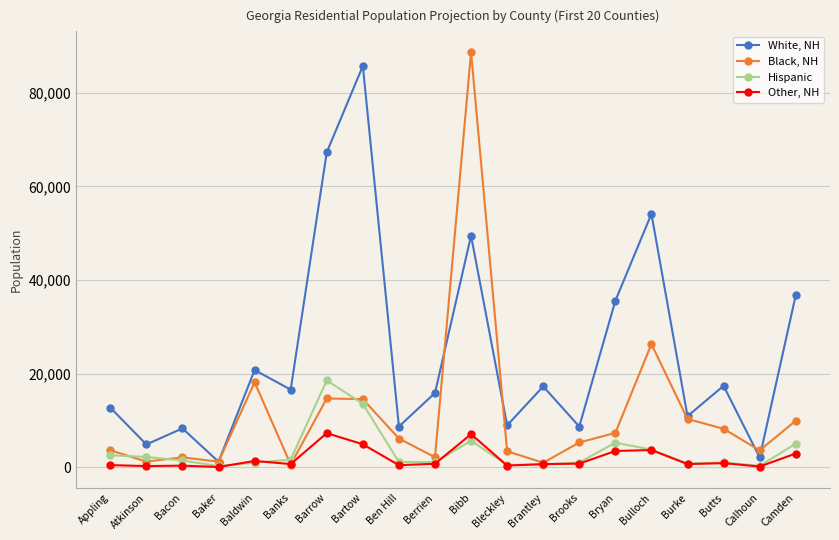

At which label does Hispanic first exceed 1478?

Appling